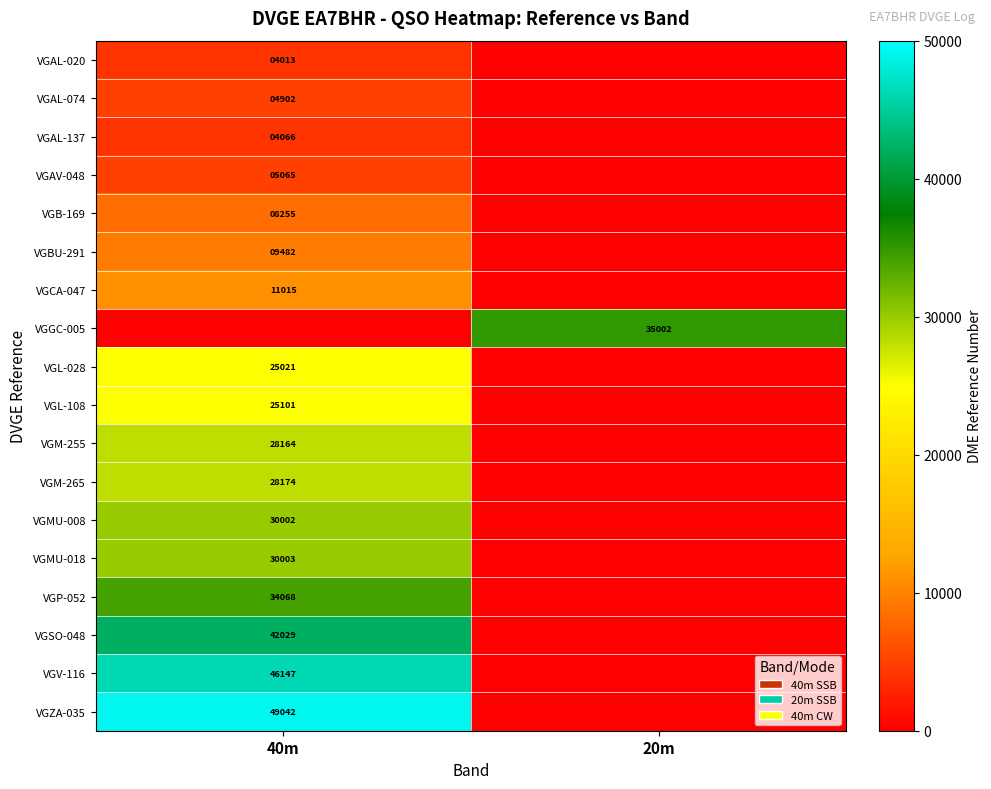

The VGAL-020 series shows 1395 at 40m. True or false?

False